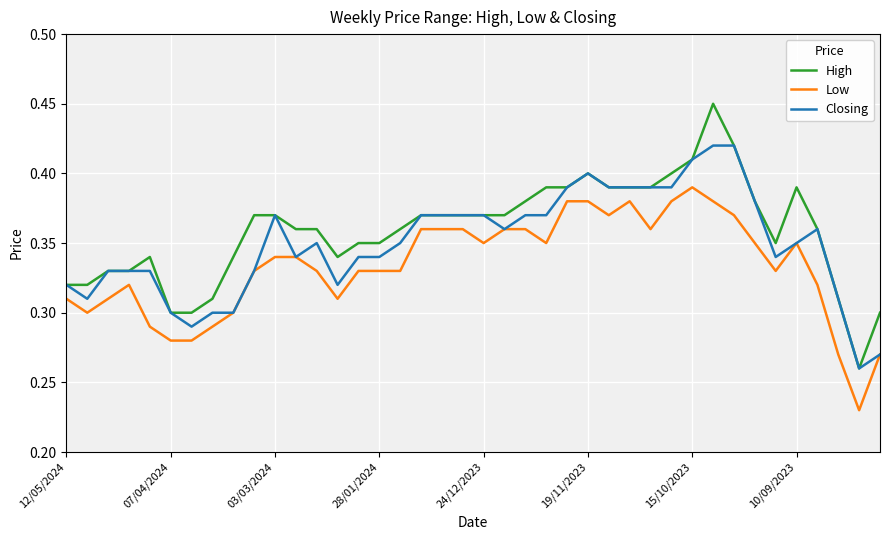

Which series has the largest range (max minus min)?

High